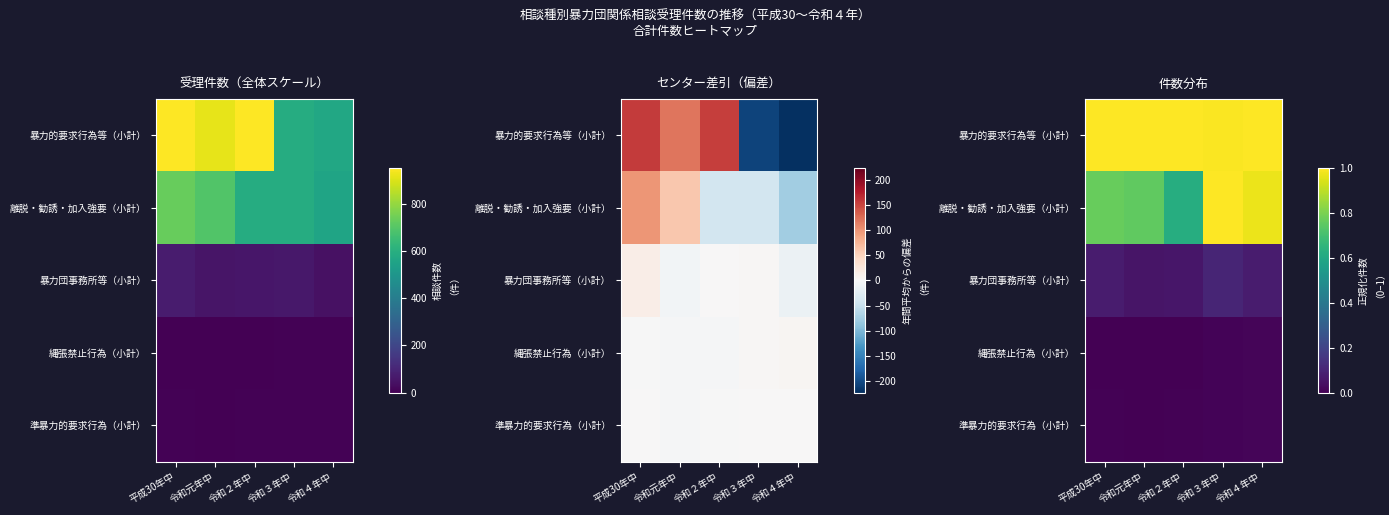

The value of 準暴力的要求行為（小計） at 令和元年中 is 0.0. True or false?

False